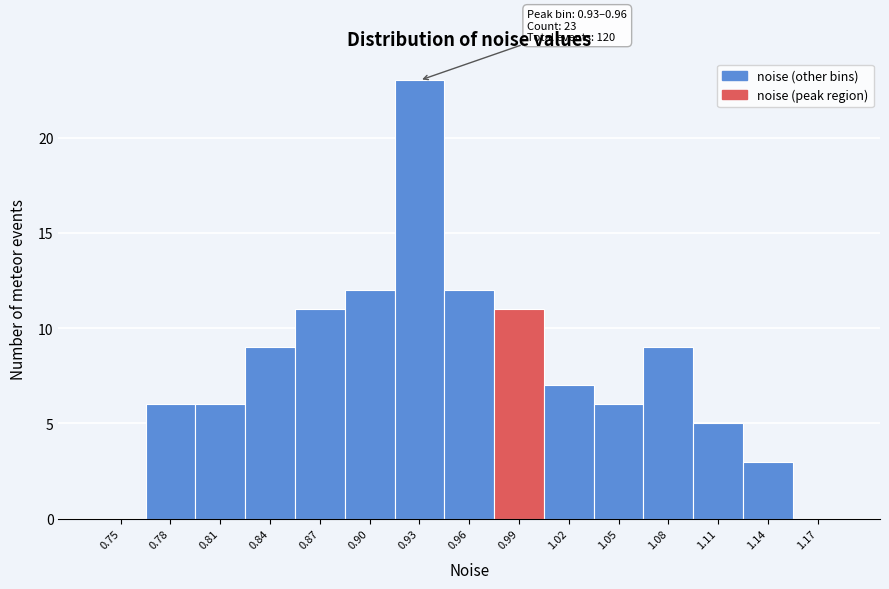

Reading right to left, what are all the values shown in this chart?

1.17=0	1.14=3	1.11=5	1.08=9	1.05=6	1.02=7	0.99=11	0.96=12	0.93=23	0.90=12	0.87=11	0.84=9	0.81=6	0.78=6	0.75=0